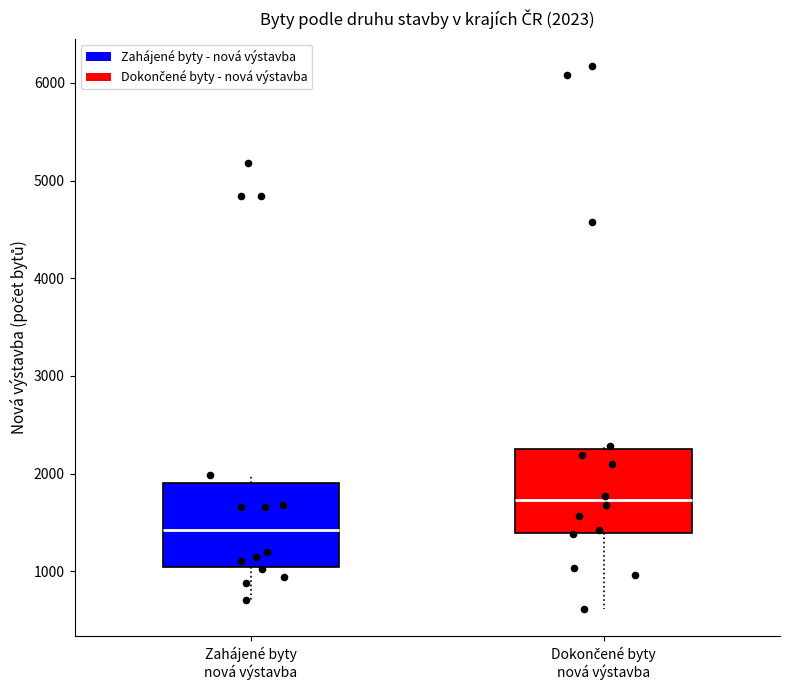

Which box's median line is the lowest?

Zahájené byty nová výstavba